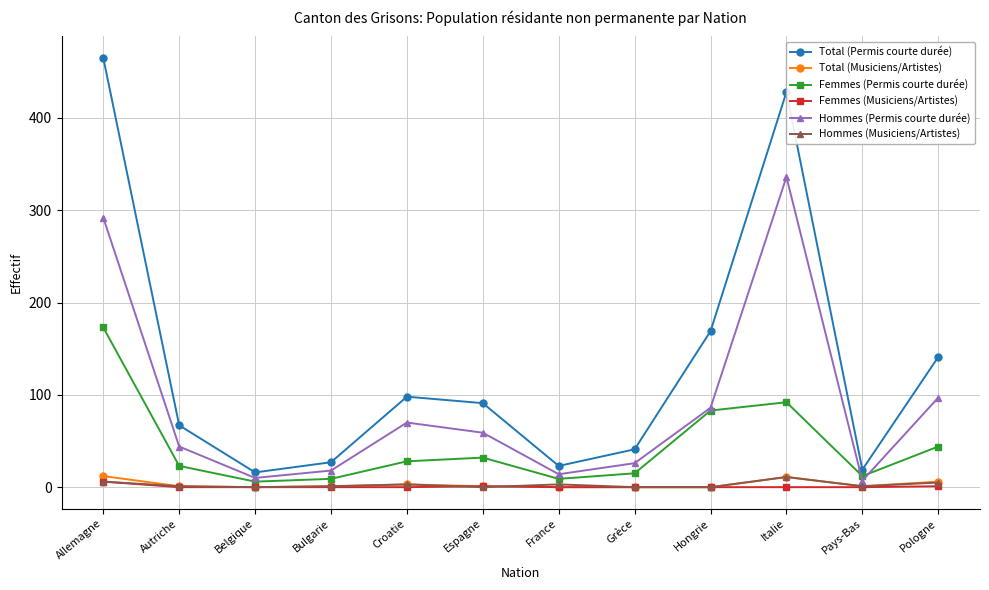

True or false: Femmes (Musiciens/Artistes) has a value of 0 at Italie.

True